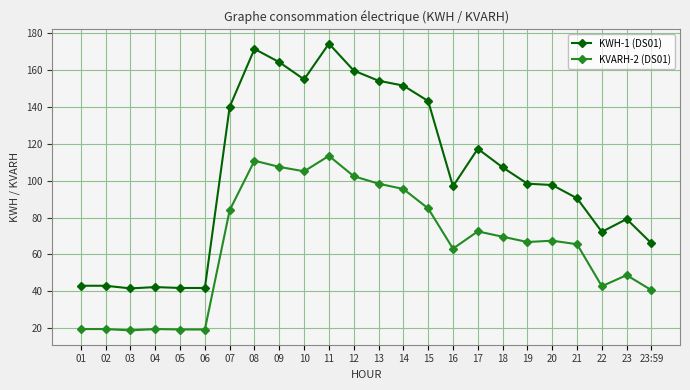

What is the value of the KVARH-2 (DS01) point at the 3rd from the left?

18.7